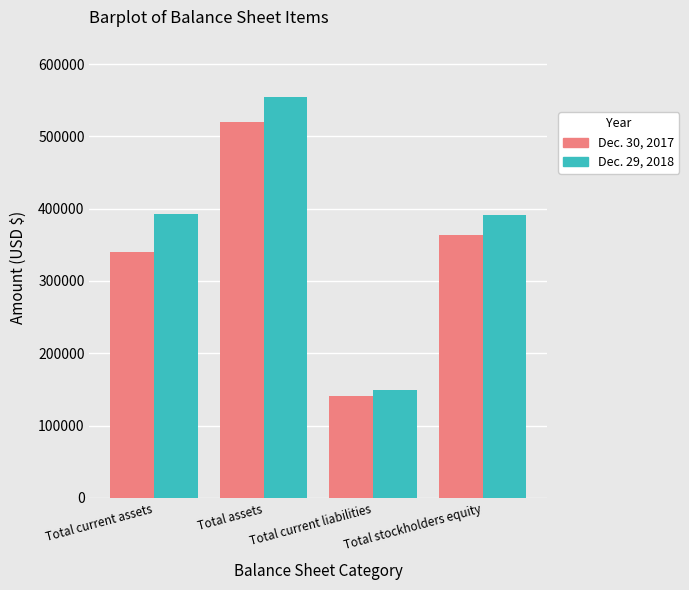

What is the difference between the Dec. 30, 2017 values at Total current liabilities and Total current assets?

198976